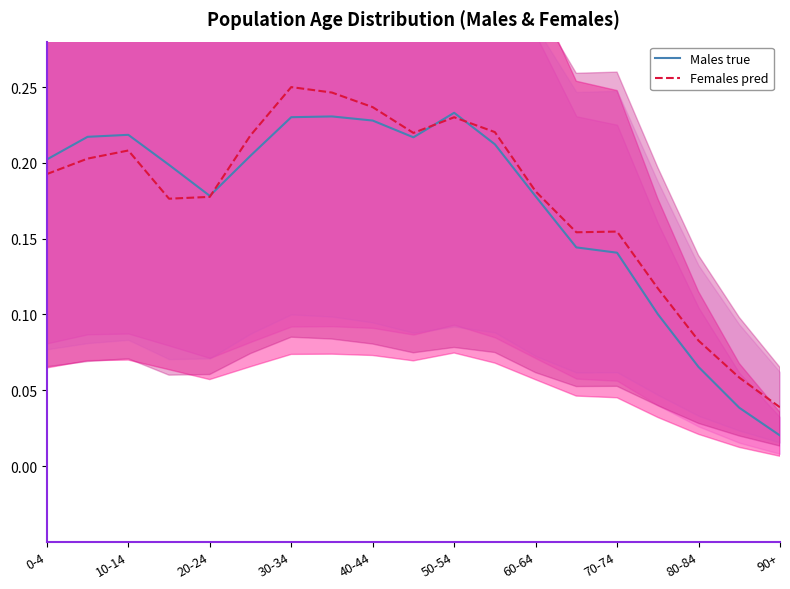

Is the value of Females pred at 80-84 greater than the value of Males true at 30-34?

No